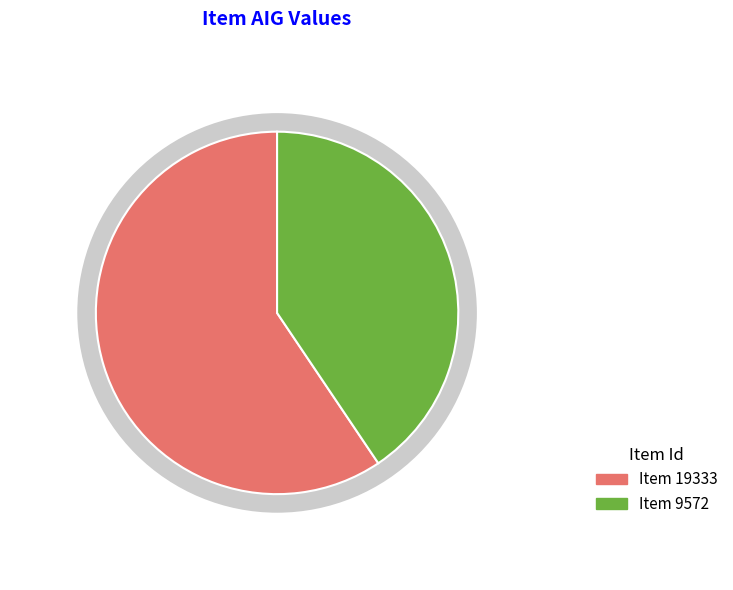

To the nearest percent, what is the difference between the largest and smallest slice percentages?

19%